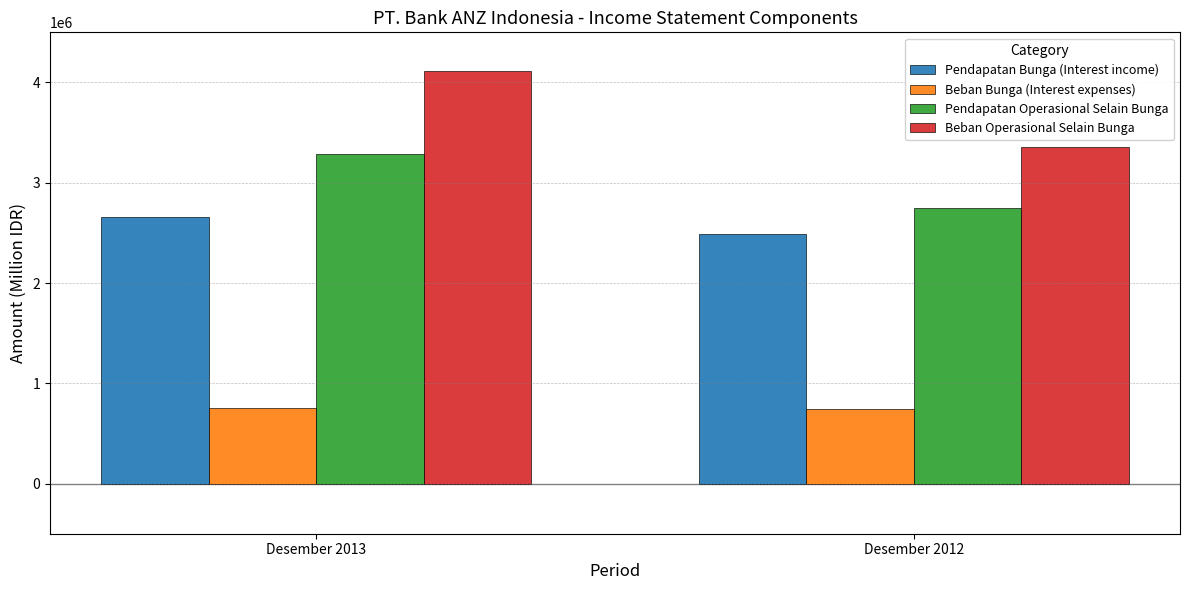

At which label is Pendapatan Operasional Selain Bunga closest to 3015193?

Desember 2012